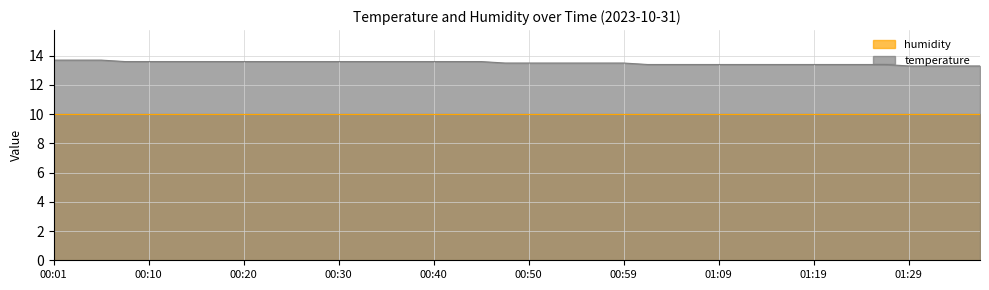

What position from the left is 01:19?

33